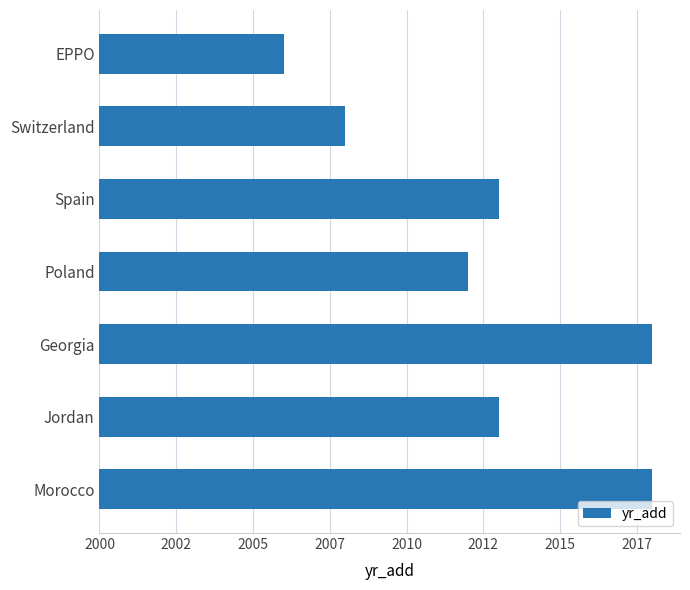

Are the bars horizontal?

Yes